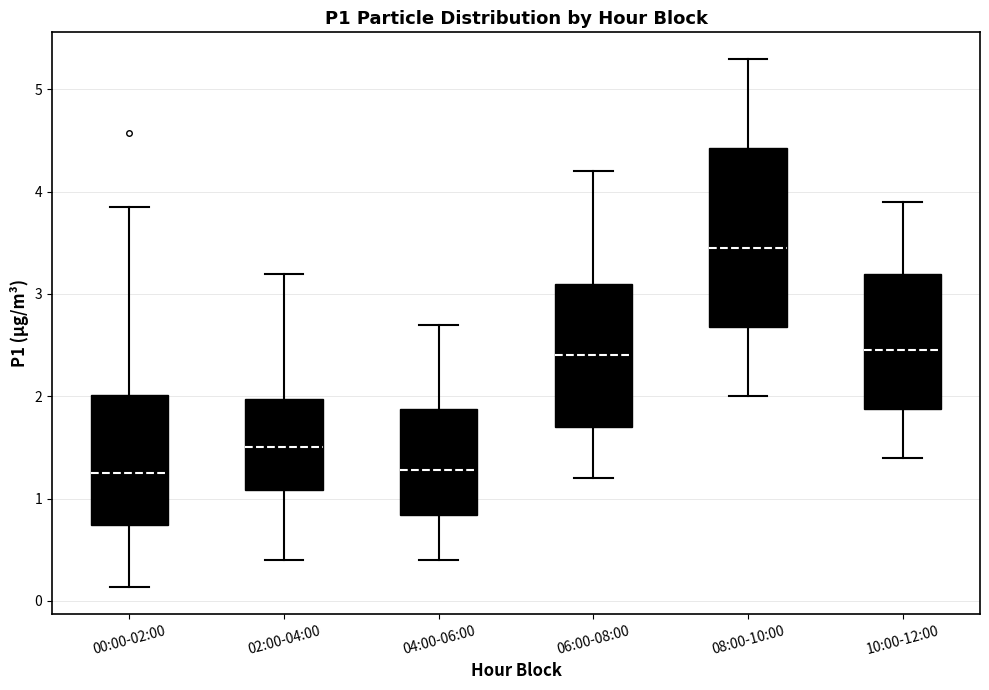

Reading left to right, read every box against the y-axis: the position of its median line, the range the box covers, and the ends of its whiskers. The values are not printed on the chart, so give them approximately, as read against the axis.

00:00-02:00: median 1.3, box 0.7 to 2.0, whiskers 0.1 to 3.9
02:00-04:00: median 1.5, box 1.1 to 2.0, whiskers 0.4 to 3.2
04:00-06:00: median 1.3, box 0.8 to 1.9, whiskers 0.4 to 2.7
06:00-08:00: median 2.4, box 1.7 to 3.1, whiskers 1.2 to 4.2
08:00-10:00: median 3.5, box 2.7 to 4.4, whiskers 2.0 to 5.3
10:00-12:00: median 2.5, box 1.9 to 3.2, whiskers 1.4 to 3.9